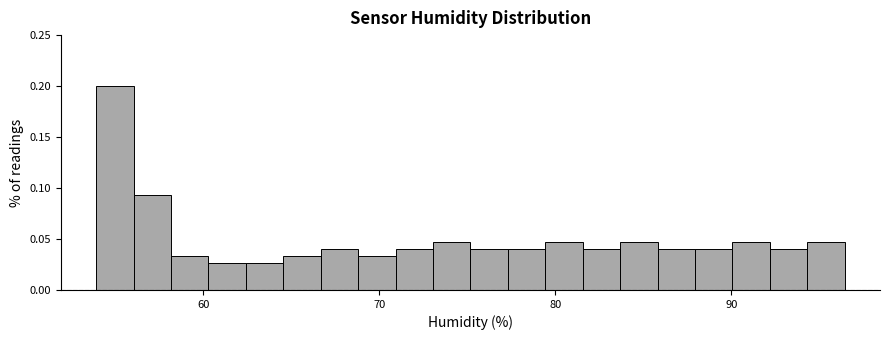

Around what value on the x-axis is the tallest bar? Give the approximate position of its centre, as read against the axis.

55